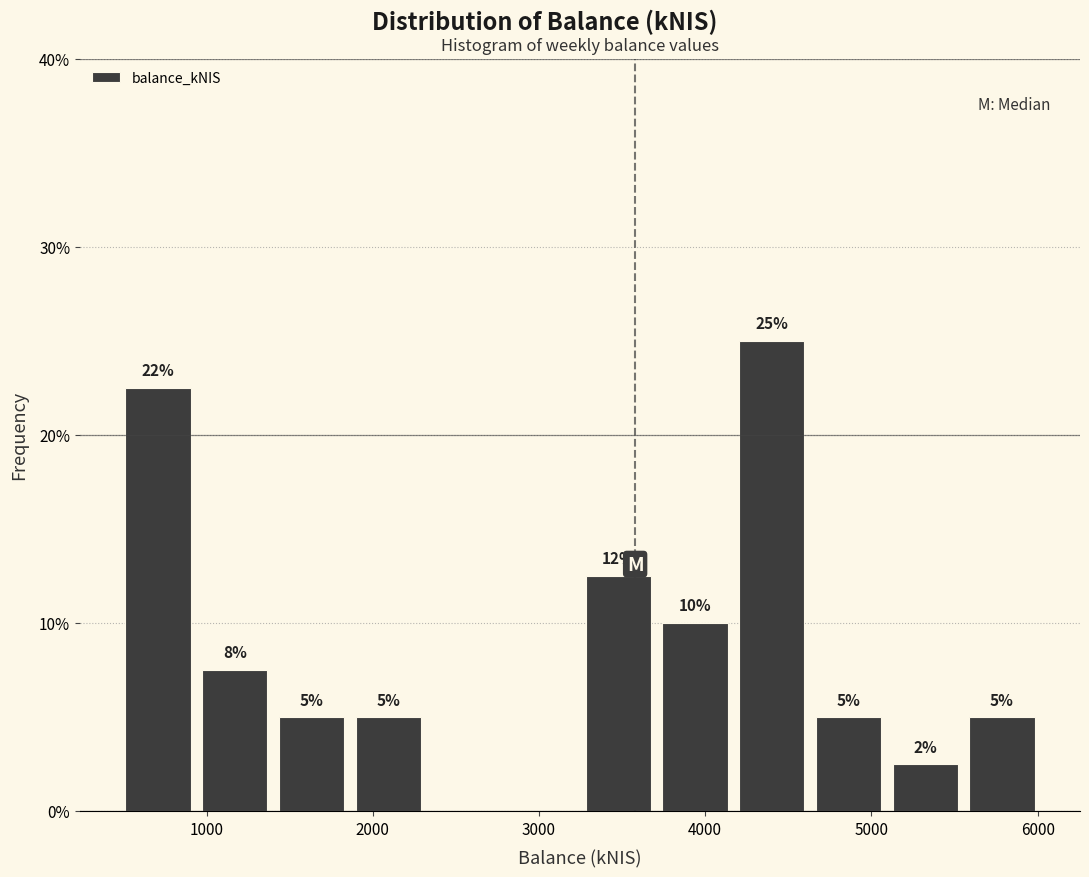

Over which range of the x-axis is the bar tallest?

4200 to 4600